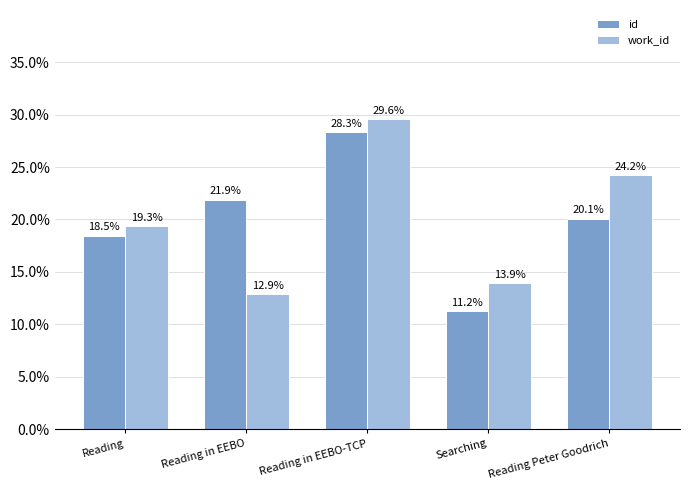

What is the label of the 1st bar from the right?

Reading Peter Goodrich